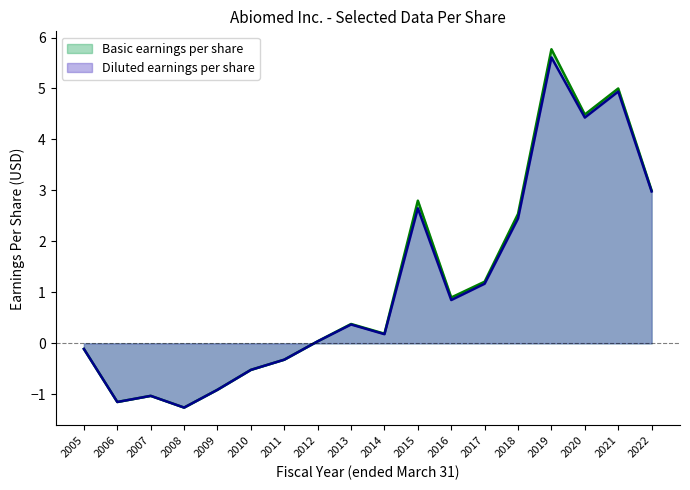

Count the number of data series in this chart.

2